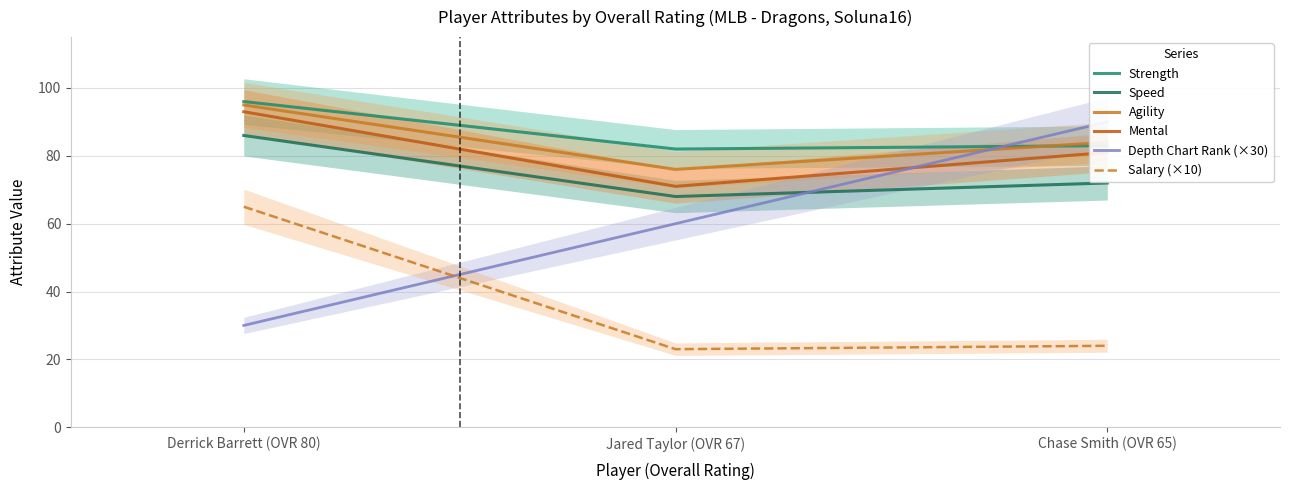

Which series has the widest spread of values?

Depth Chart Rank (×30)